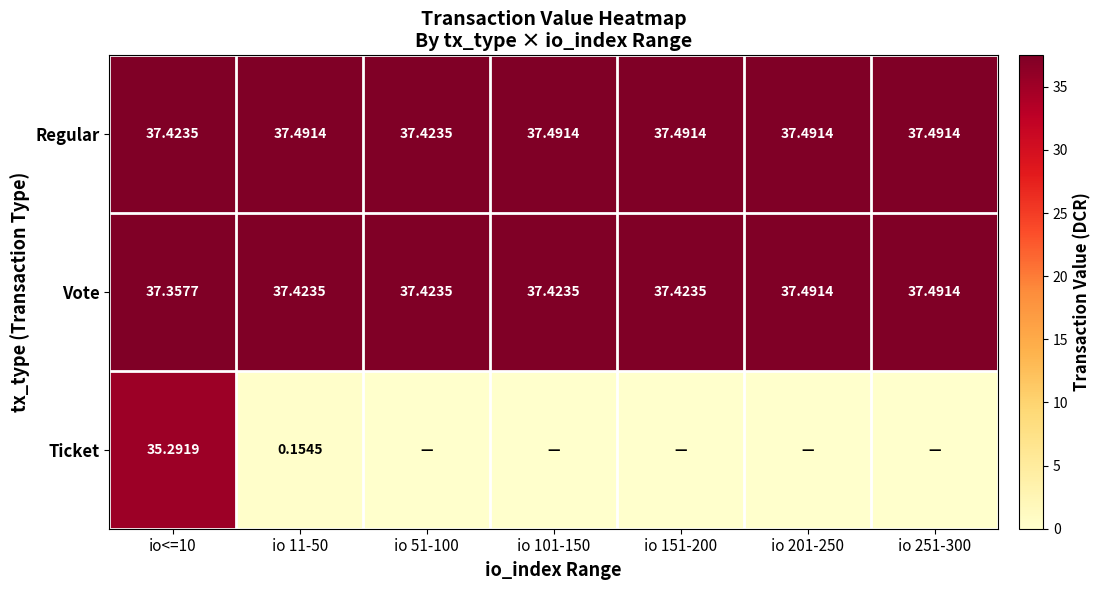

At io 11-50, list the series in order from smallest to largest.

Ticket, Vote, Regular